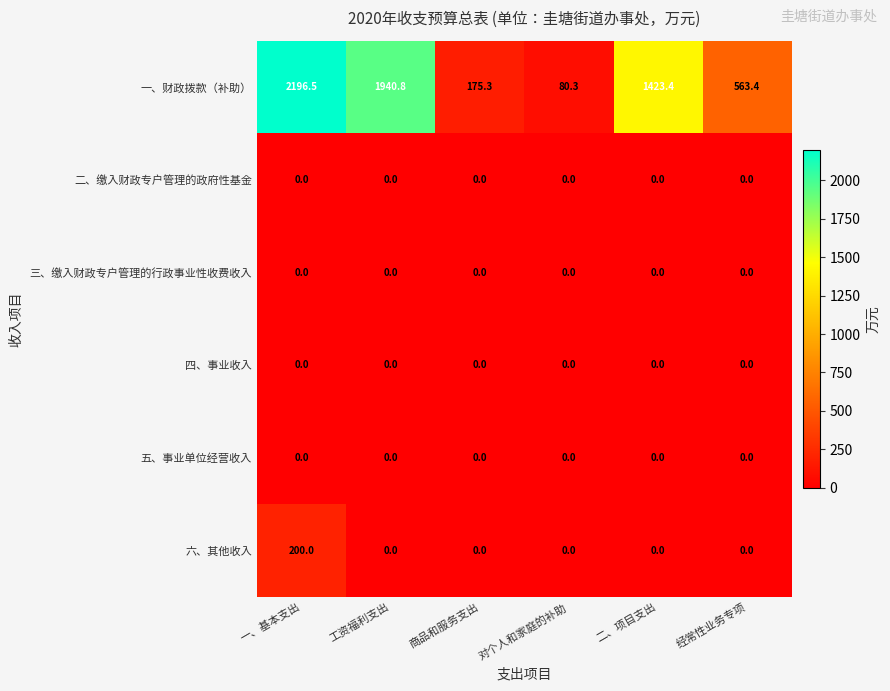

At which label does 一、财政拨款（补助） reach its minimum?

对个人和家庭的补助